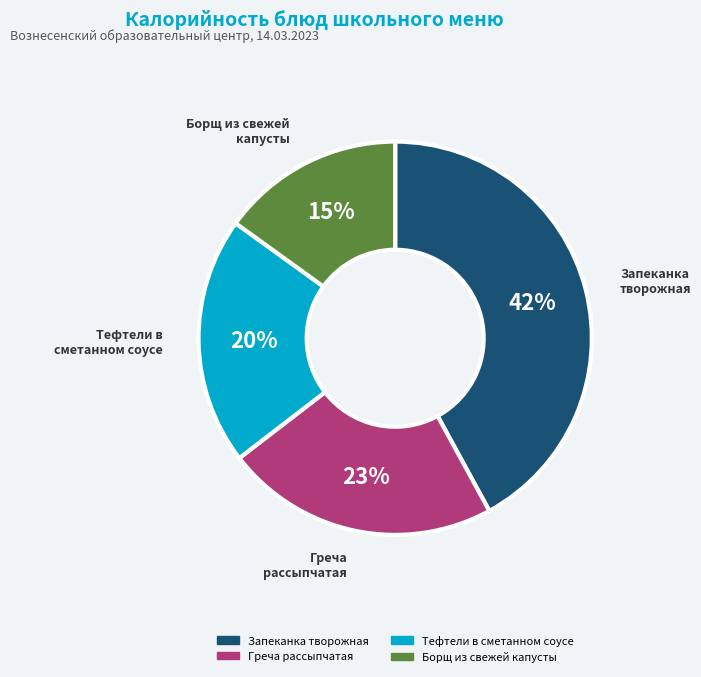

To the nearest percent, what is the average slice percentage?

25%